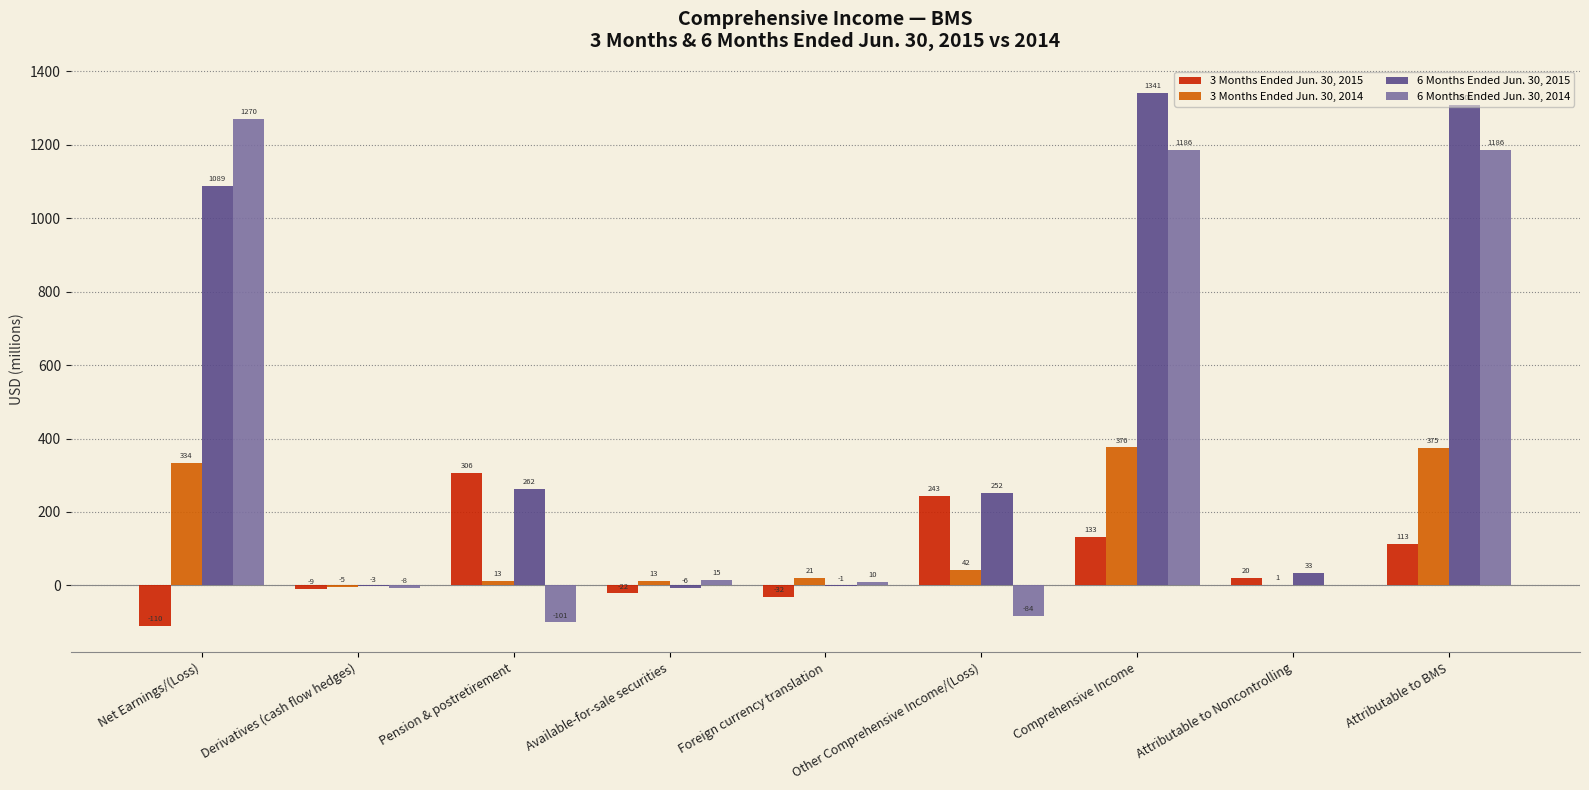

What is the total value across all series at Comprehensive Income?

3036